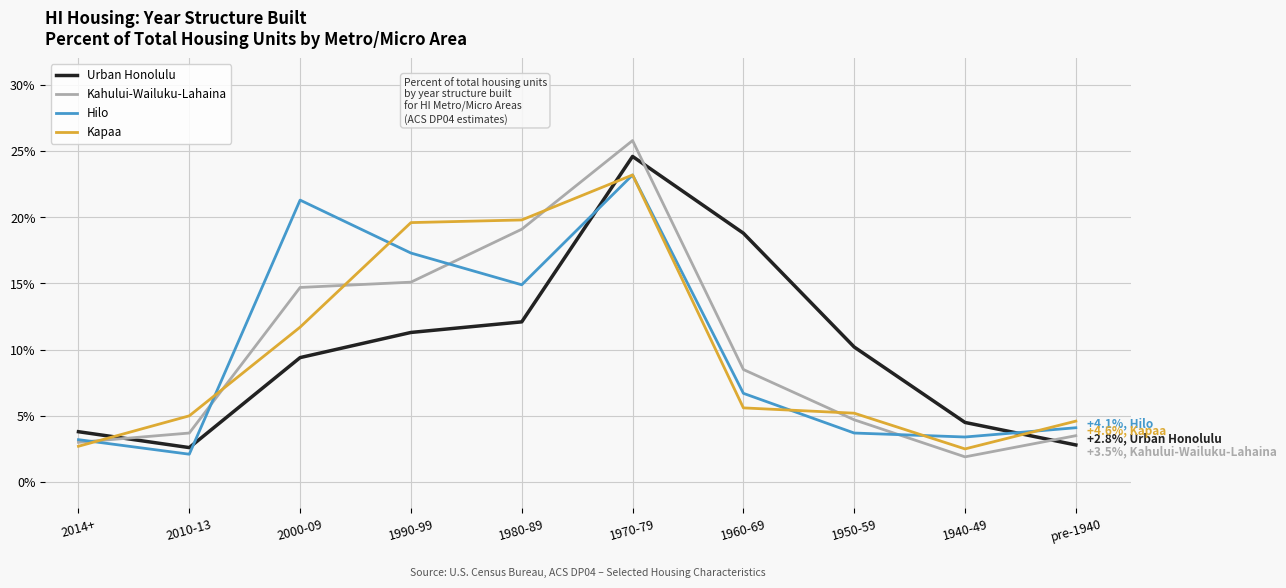

What position from the right is 2014+?

10